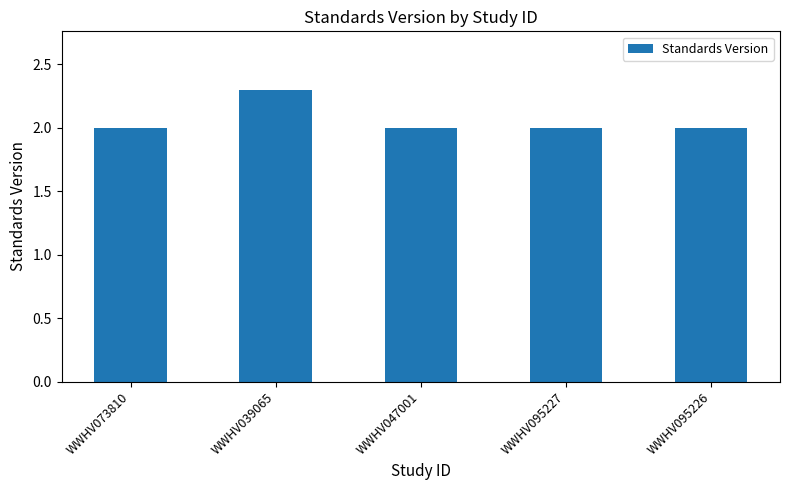

Reading right to left, extract all data points from this chart.

2.0	2.0	2.0	2.3	2.0